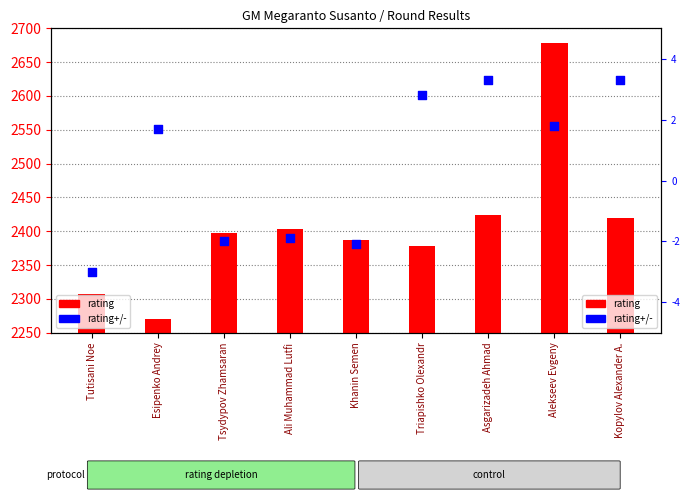

What are all the series names shown in the legend?

rating, rating+/-